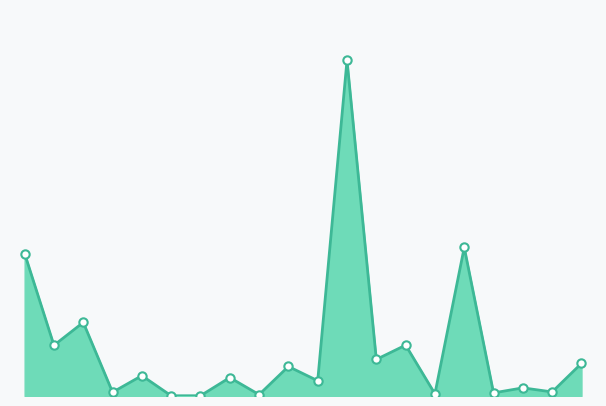

What is the minimum value shown in the chart?

1.1